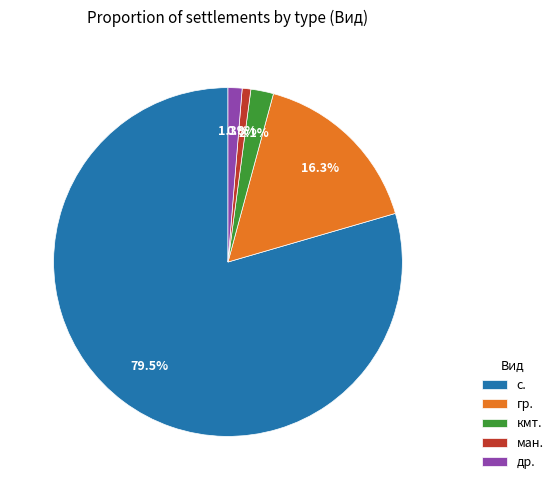

What portion of the pie excludes др.?

98.7%